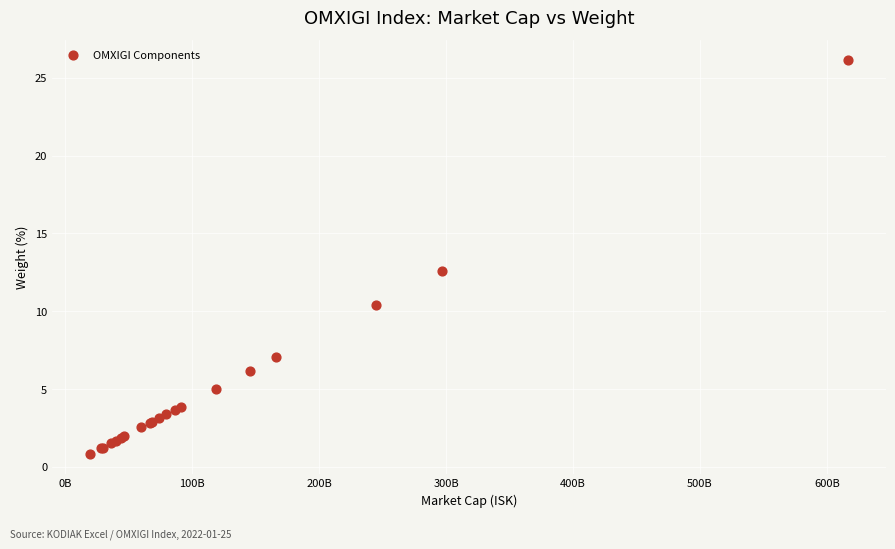

What Y value in the scatter plot is closest to 13?

12.6